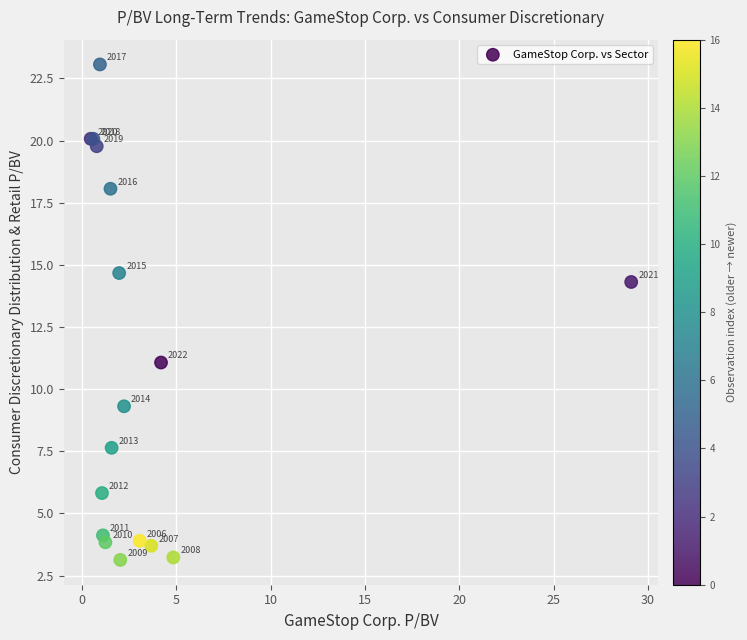

What Y value in the scatter plot is closest to 13?

14.3